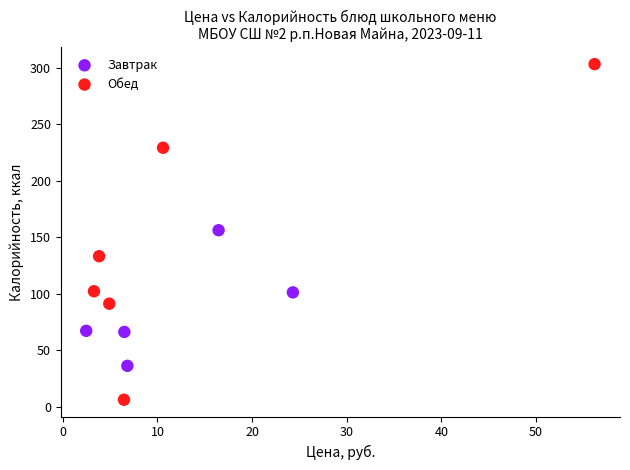

Which series contains the highest Y value?

Обед